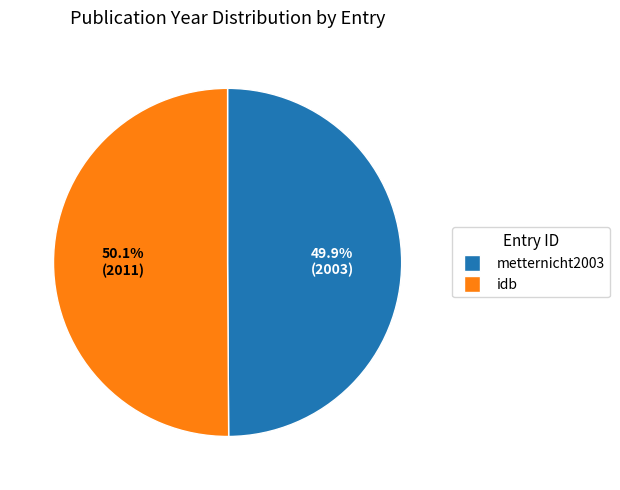

Is it true that idb is 50% of the pie?

True